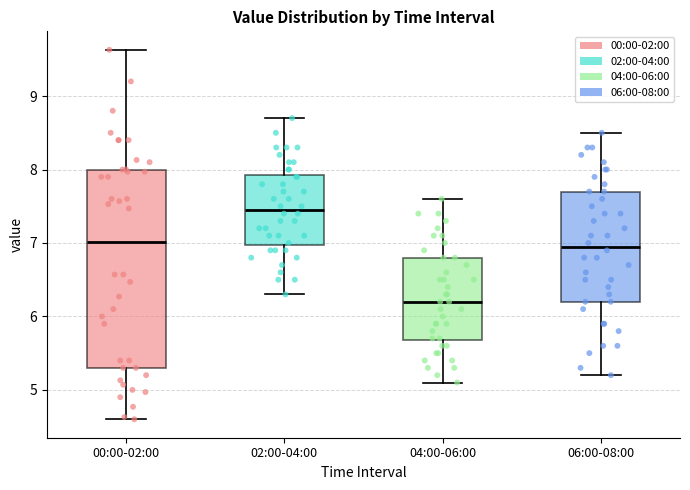

Reading left to right, read every box against the y-axis: the position of its median line, the range the box covers, and the ends of its whiskers. The values are not printed on the chart, so give them approximately, as read against the axis.

00:00-02:00: median 7.0, box 5.3 to 8.0, whiskers 4.6 to 9.6
02:00-04:00: median 7.5, box 7.0 to 7.9, whiskers 6.3 to 8.7
04:00-06:00: median 6.2, box 5.7 to 6.8, whiskers 5.1 to 7.6
06:00-08:00: median 7.0, box 6.2 to 7.7, whiskers 5.2 to 8.5